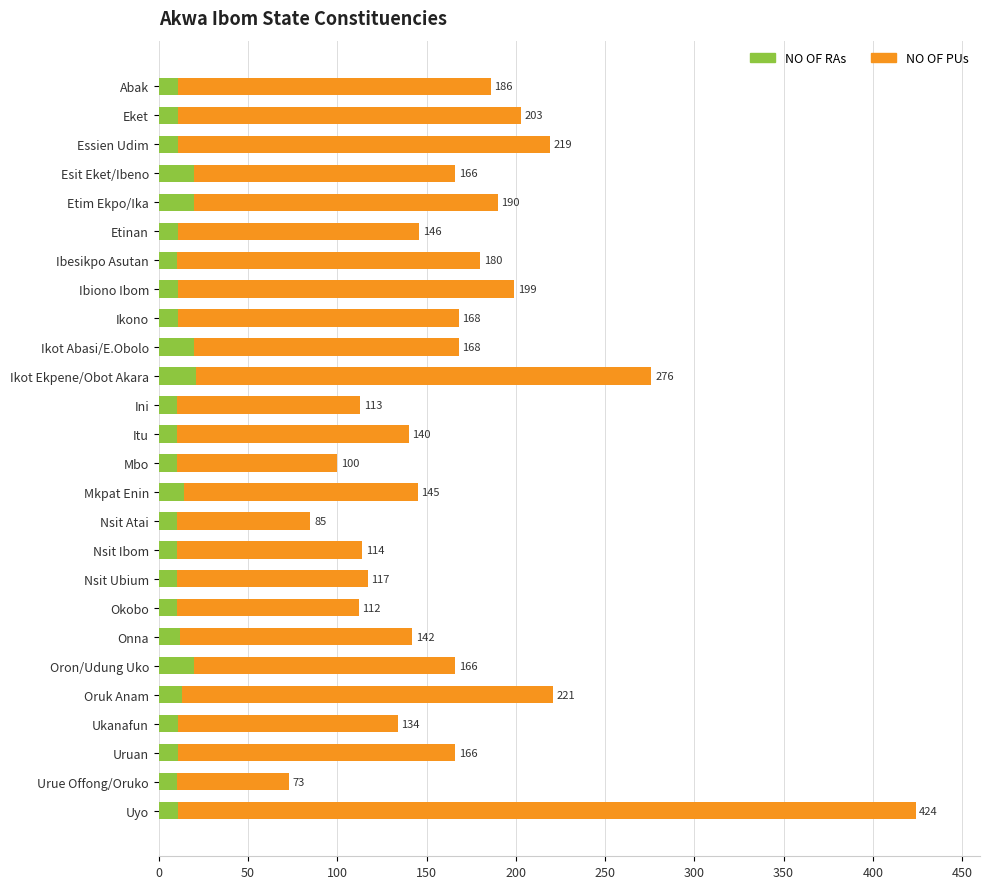

What is the average value of the NO OF PUs series?

167